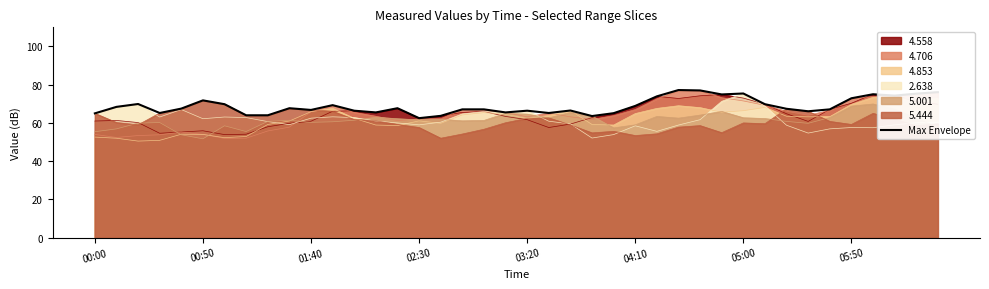

What is the minimum value for Max Envelope?

62.5